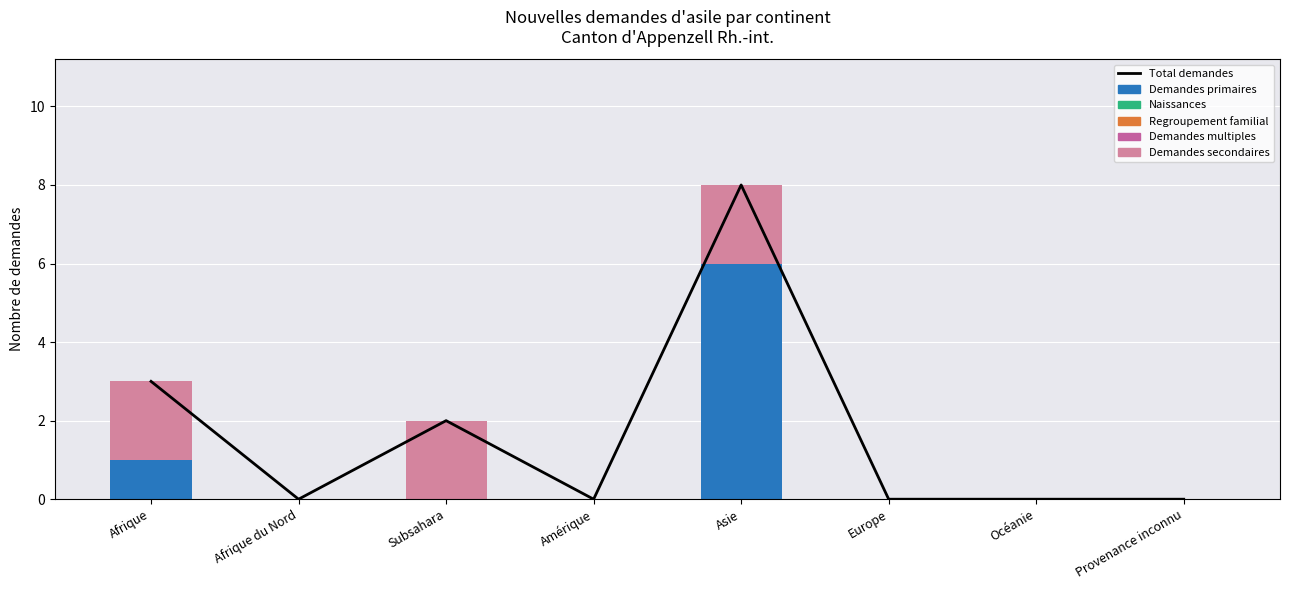

Is the value of Regroupement familial at Afrique du Nord greater than the value of Demandes primaires at Amérique?

No